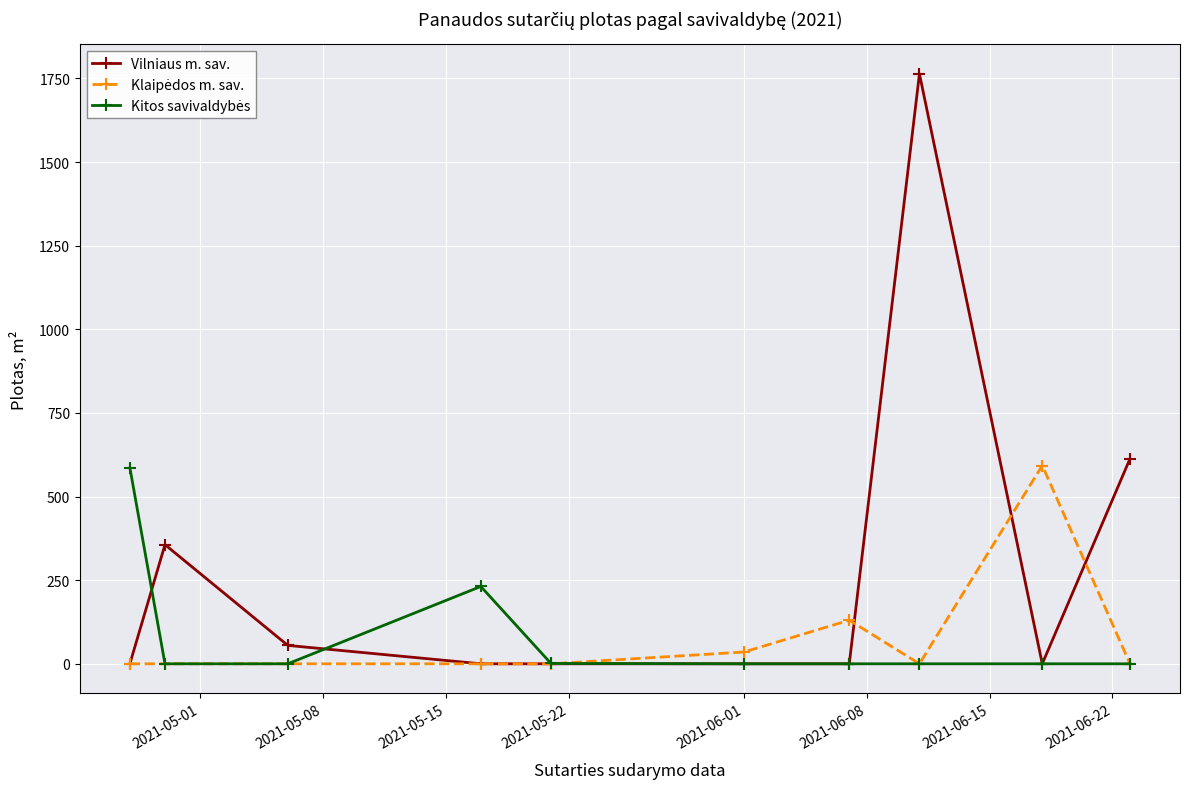

Which series has the widest spread of values?

Vilniaus m. sav.